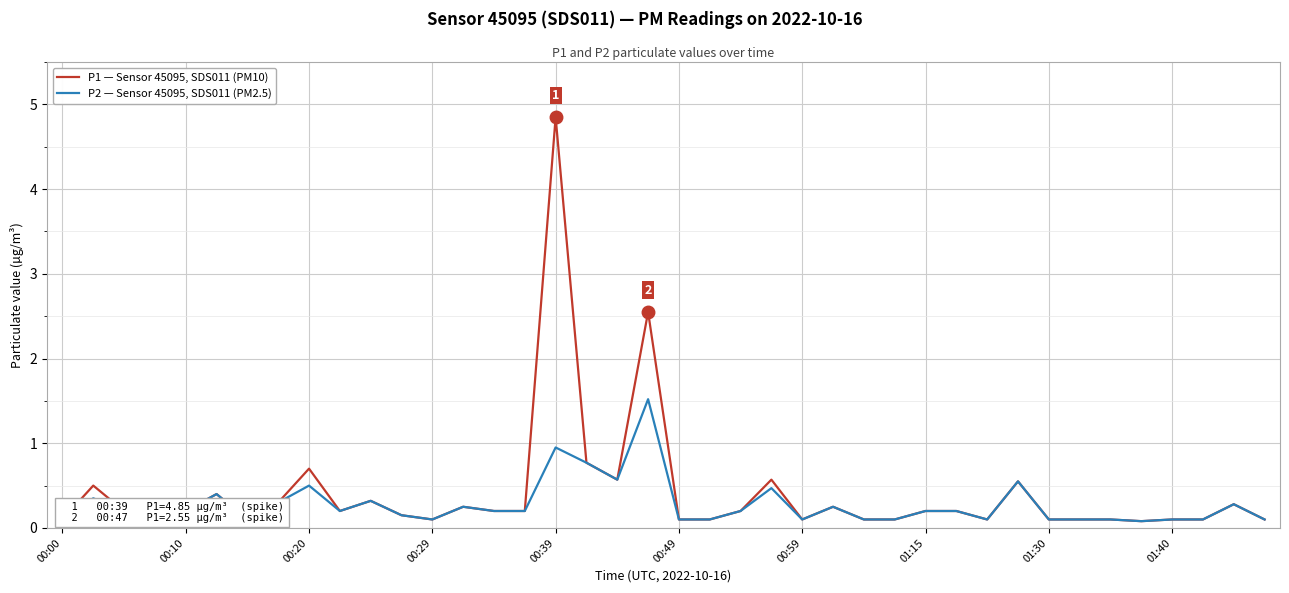

Rank the series by their maximum value, from lowest to highest.

P2 — Sensor 45095, SDS011 (PM2.5), P1 — Sensor 45095, SDS011 (PM10)